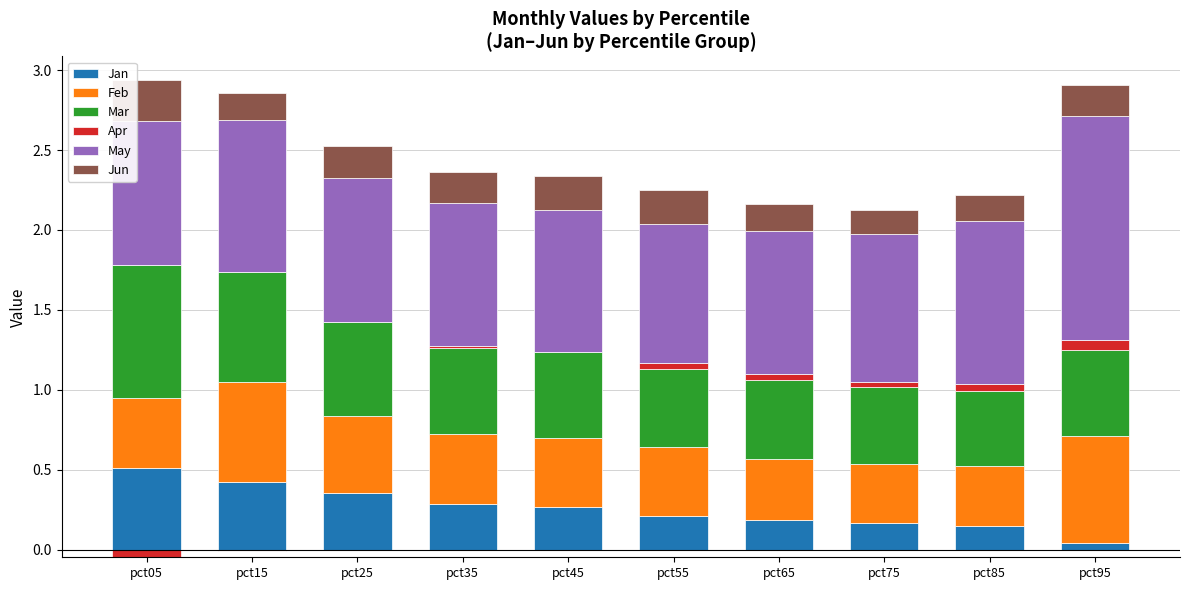

Rank the series by their maximum value, from lowest to highest.

Apr, Jun, Jan, Feb, Mar, May